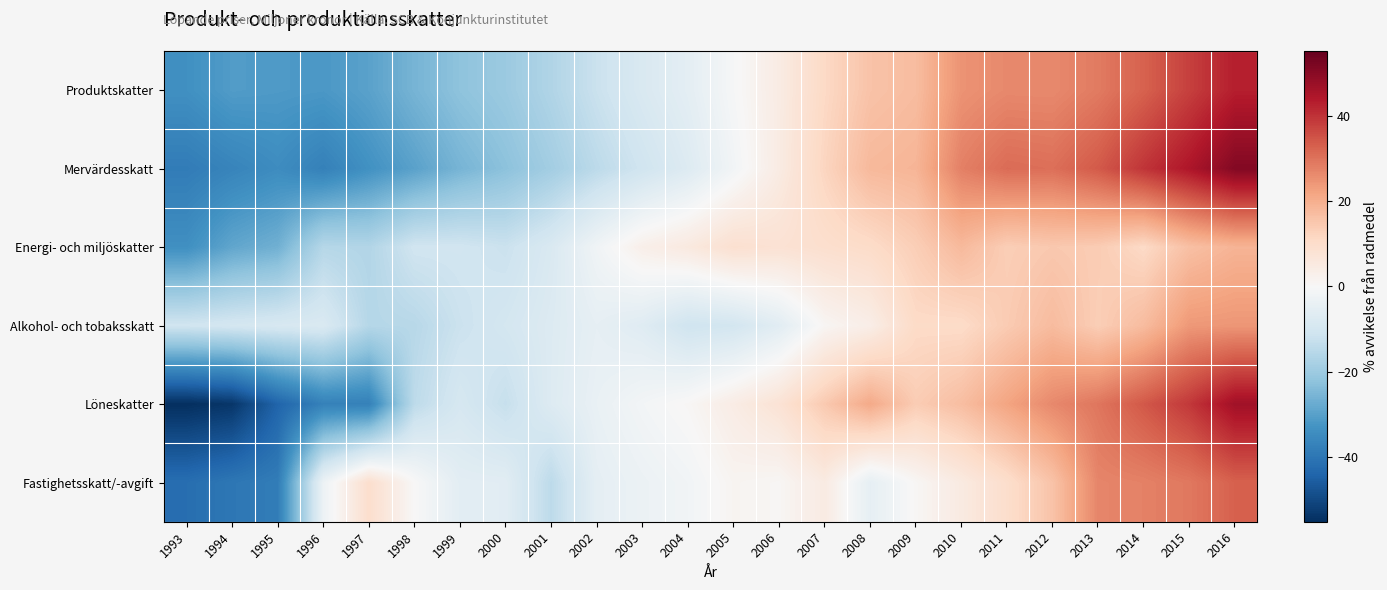

Reading right to left, what are all the values shown in this chart?

Produktskatter: 2016=43.0	2015=37.8	2014=32.6	2013=28.6	2012=26.3	2011=26.4	2010=24.8	2009=17.1	2008=15.9	2007=11.0	2006=4.5	2005=-0.5	2004=-5.4	2003=-8.4	2002=-12.0	2001=-16.5	2000=-20.3	1999=-22.3	1998=-25.6	1997=-29.7	1996=-31.8	1995=-31.3	1994=-30.9	1993=-33.6
Mervärdesskatt: 2016=50.8	2015=44.6	2014=39.6	2013=33.9	2012=30.5	2011=31.1	2010=27.8	2009=18.7	2008=17.9	2007=12.0	2006=4.5	2005=-1.6	2004=-7.3	2003=-10.8	2002=-14.5	2001=-19.0	2000=-22.6	1999=-25.6	1998=-29.7	1997=-33.3	1996=-37.4	1995=-34.5	1994=-36.5	1993=-38.5
Energi- och miljöskatter: 2016=18.8	2015=16.5	2014=10.8	2013=14.0	2012=14.7	2011=13.5	2010=17.8	2009=13.5	2008=10.3	2007=9.2	2006=8.1	2005=8.8	2004=5.4	2003=3.1	2002=-2.0	2001=-8.3	2000=-11.9	1999=-10.6	1998=-10.7	1997=-16.3	1996=-15.6	1995=-26.5	1994=-28.7	1993=-33.8
Alkohol- och tobaksskatt: 2016=24.3	2015=23.9	2014=17.3	2013=13.5	2012=17.3	2011=14.1	2010=10.5	2009=10.7	2008=3.6	2007=1.0	2006=-6.1	2005=-10.1	2004=-11.0	2003=-6.7	2002=-4.8	2001=-7.4	2000=-9.8	1999=-11.8	1998=-15.3	1997=-15.7	1996=-8.1	1995=-8.9	1994=-9.8	1993=-10.7
Löneskatter: 2016=46.5	2015=39.0	2014=34.1	2013=29.4	2012=26.5	2011=21.9	2010=16.9	2009=13.9	2008=20.9	2007=14.5	2006=7.8	2005=4.2	2004=0.6	2003=-1.3	2002=-3.9	2001=-7.3	2000=-12.7	1999=-9.3	1998=-14.3	1997=-37.4	1996=-37.2	1995=-44.0	1994=-53.7	1993=-55.1
Fastighetsskatt/-avgift: 2016=32.8	2015=29.1	2014=27.6	2013=27.0	2012=15.8	2011=9.6	2010=4.9	2009=0.7	2008=-4.9	2007=4.7	2006=0.7	2005=1.4	2004=-1.7	2003=-3.2	2002=-5.0	2001=-14.4	2000=-6.1	1999=-5.8	1998=0.2	1997=9.5	1996=-3.0	1995=-38.4	1994=-39.7	1993=-41.8